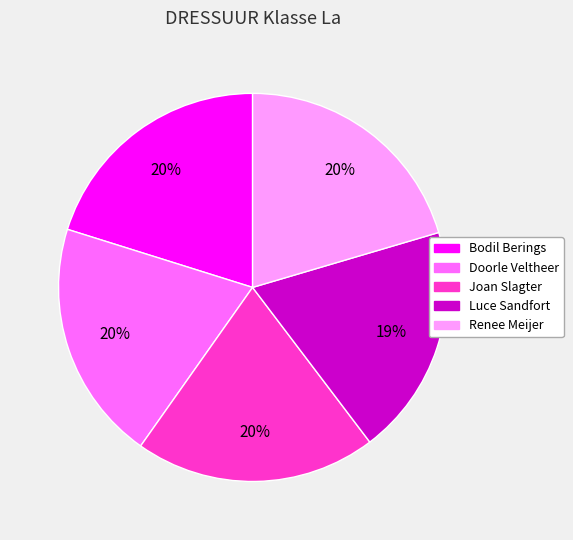

Does any single category account for the majority?

No